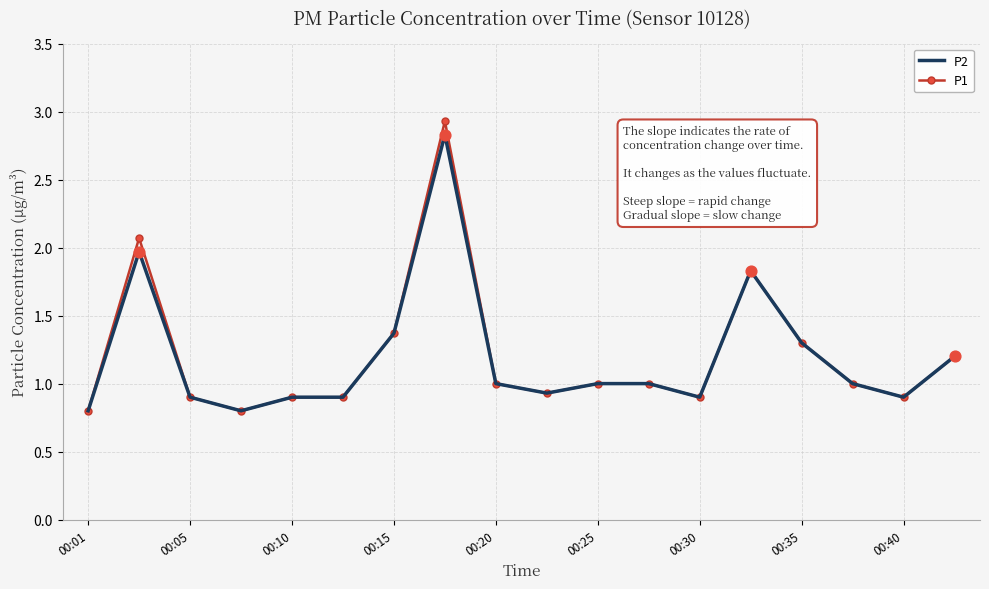

Which series has the widest spread of values?

P1